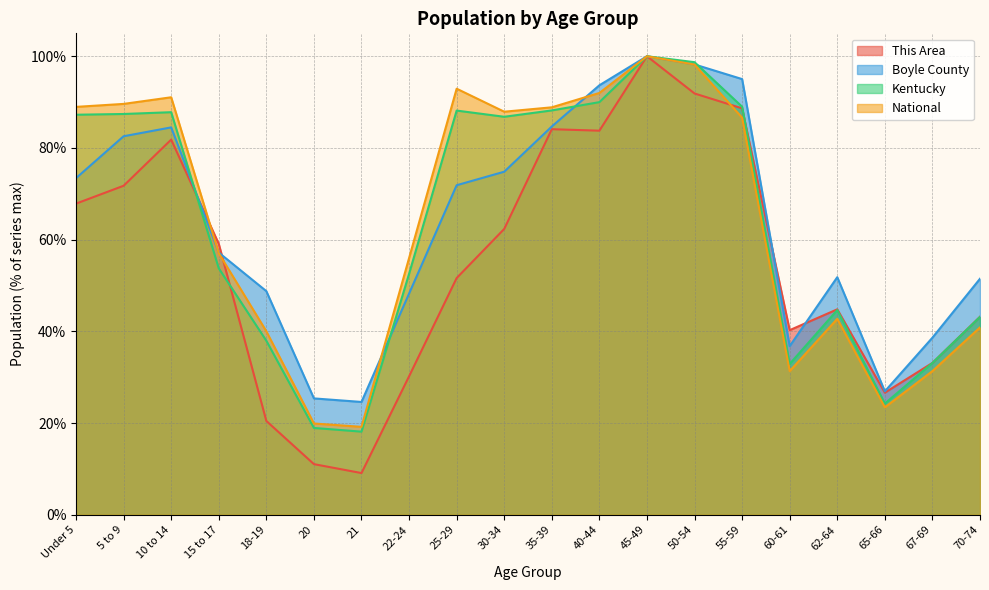

Which series has the largest total across all categories?

National